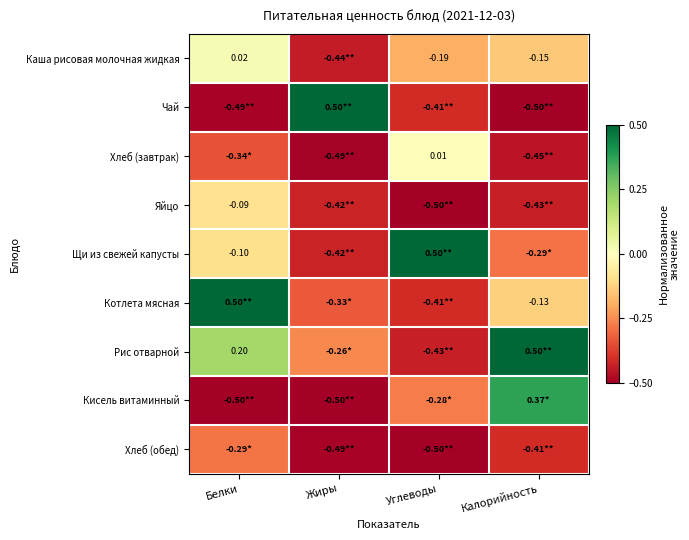

Which label corresponds to the largest value in the chart?

Жиры